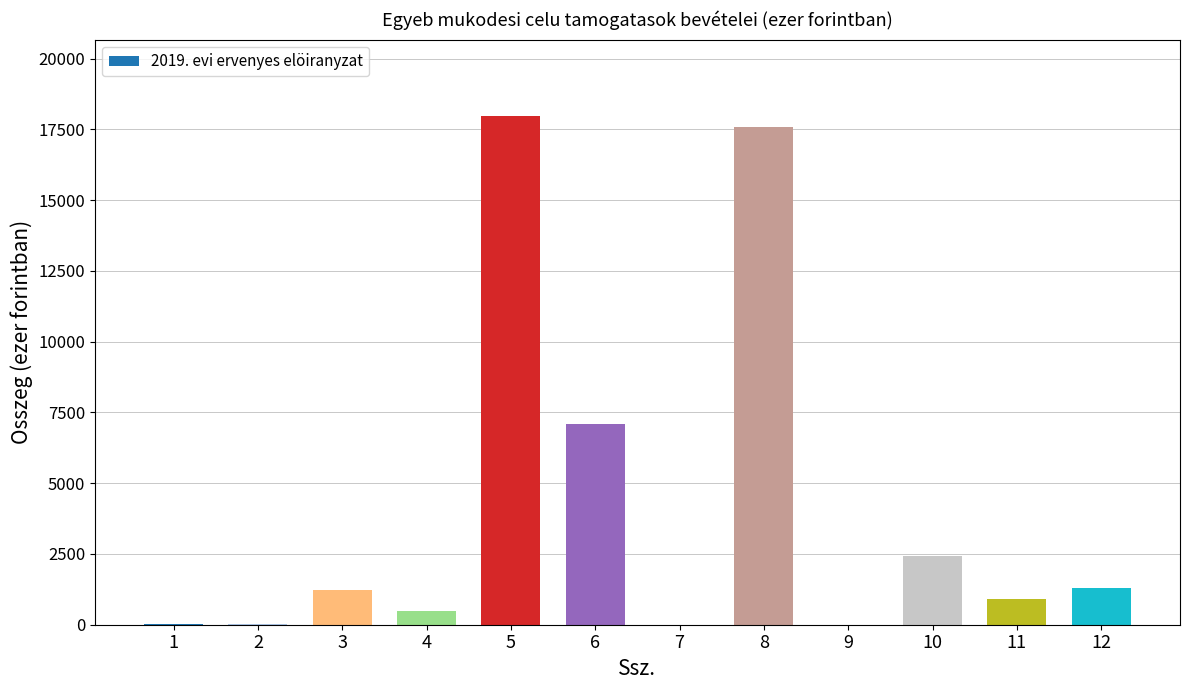

What is the ratio of the value at 3 to the value at 5?

0.1